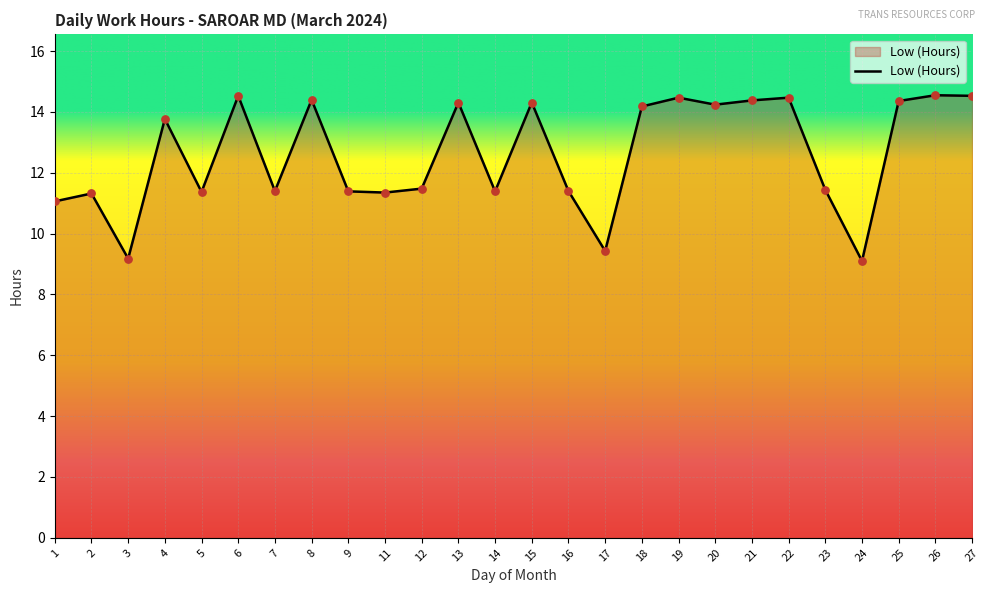

What is the ratio of the value at 27 to the value at 16?

1.3